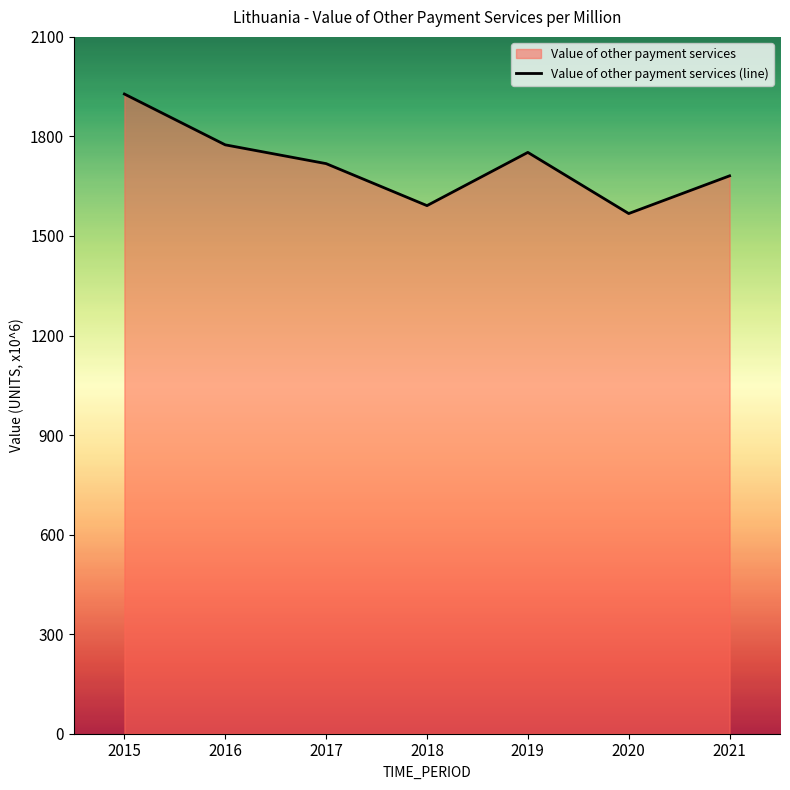

Approximately how many times larger is the value at 2018 compared to 2021?

0.9